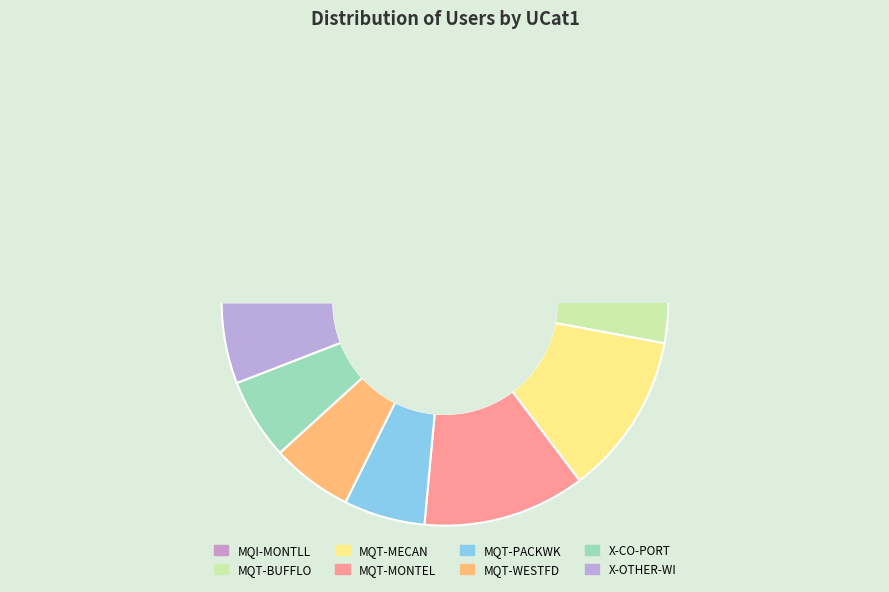

True or false: MQT-WESTFD accounts for 6% of the total.

True